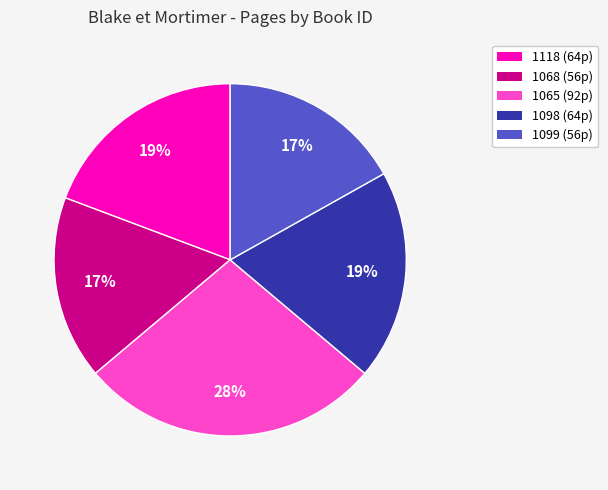

Is the sum of 1099 and 1068 greater than half?

No